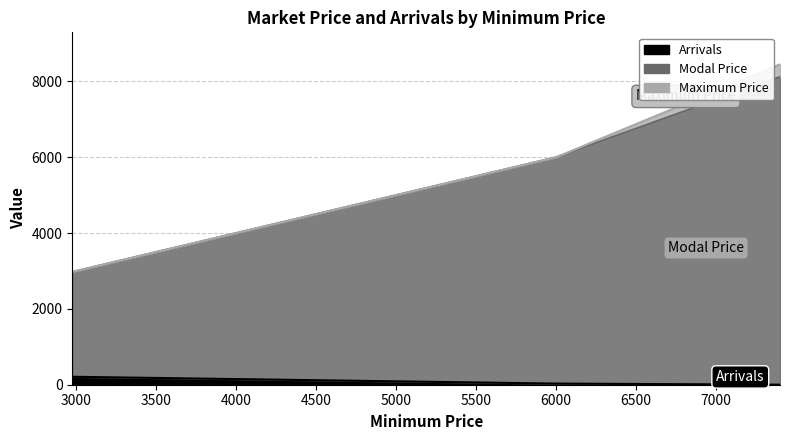

The Arrivals series shows 82.5 at 2975. True or false?

False